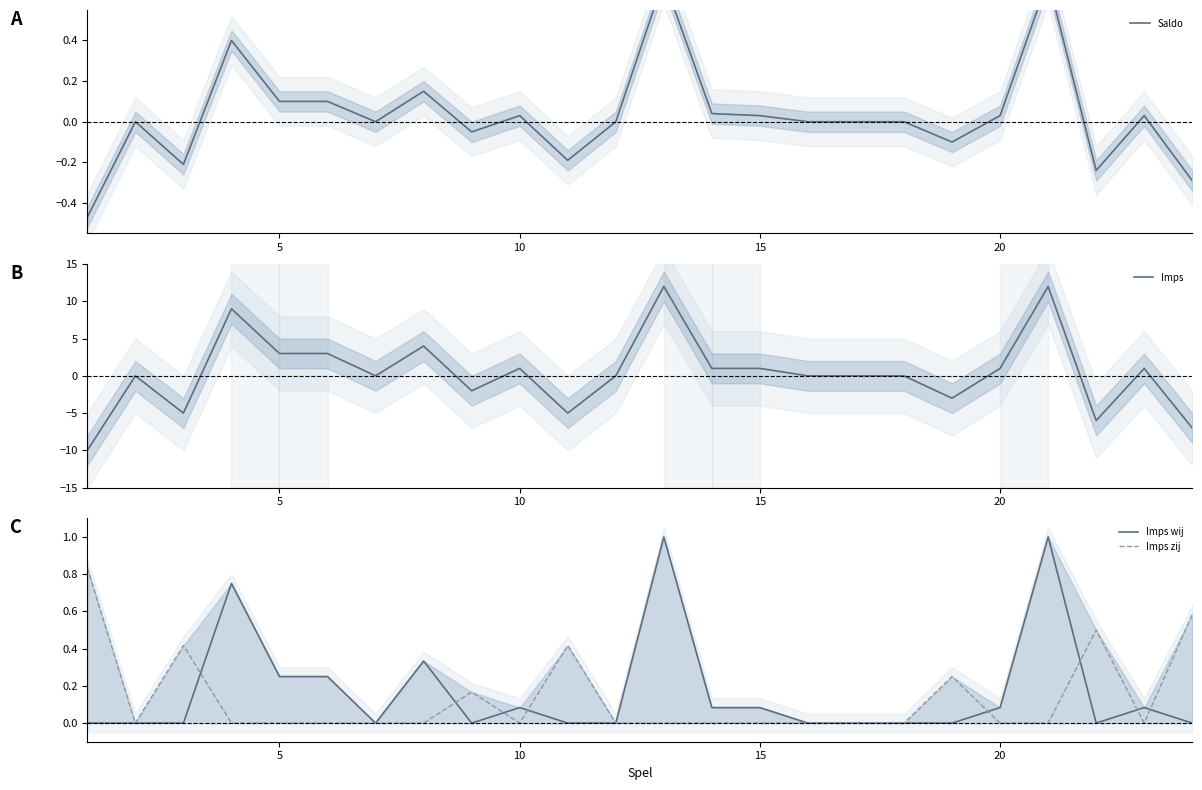

Rank the series by their maximum value, from highest to lowest.

Imps, Imps wij, Imps zij, Saldo